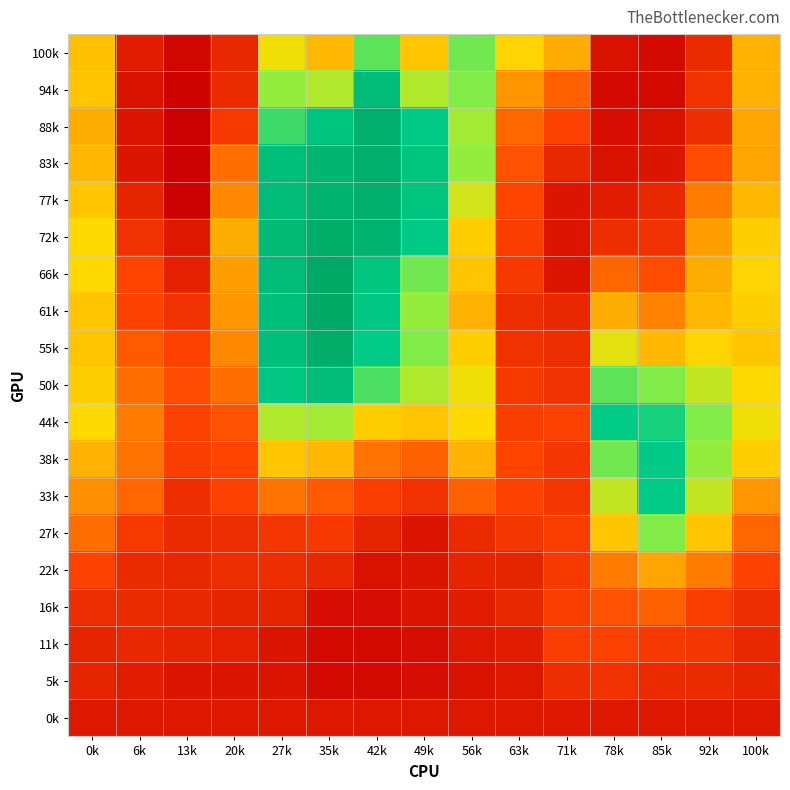

Which category has the highest value across all series?

35k